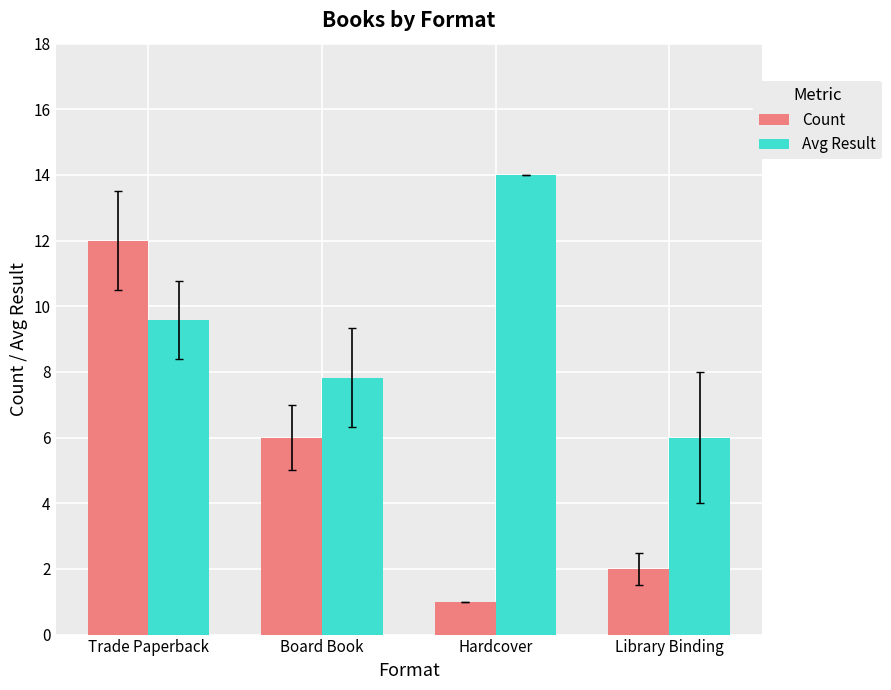

At how many categories does at least one series exceed 3?

4